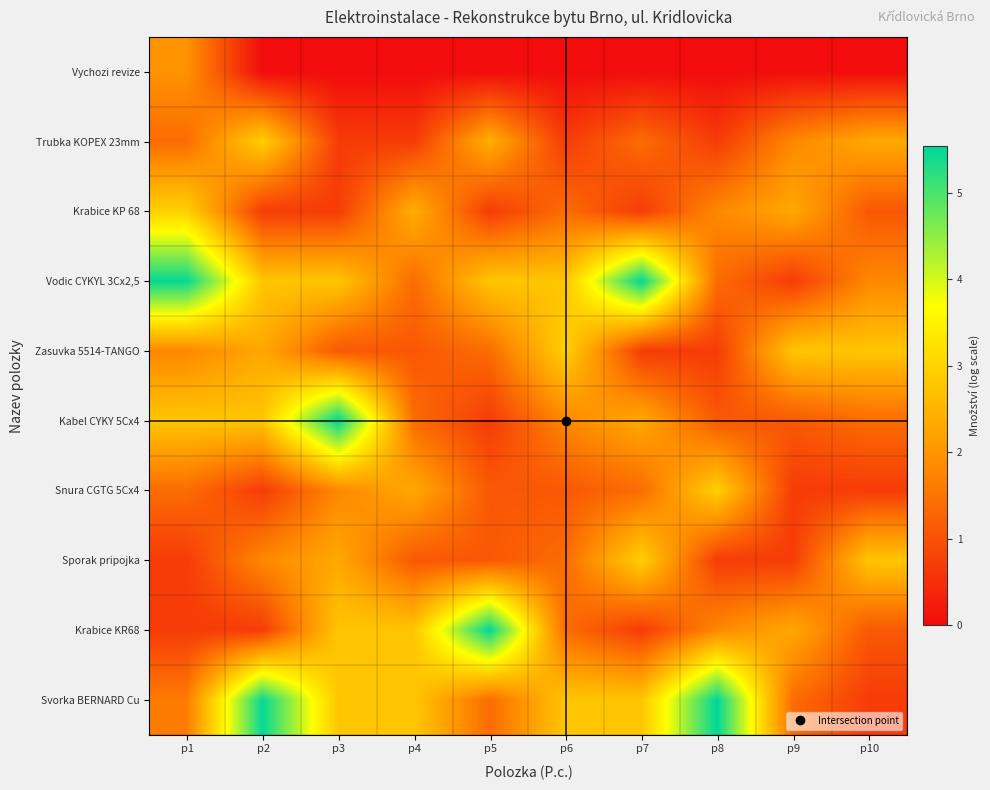

List the series in order of their peak value, lowest first.

Vychozi revize, Trubka KOPEX 23mm, Krabice KP 68, Zasuvka 5514-TANGO, Snura CGTG 5Cx4, Sporak pripojka, Vodic CYKYL 3Cx2,5, Kabel CYKY 5Cx4, Krabice KR68, Svorka BERNARD Cu